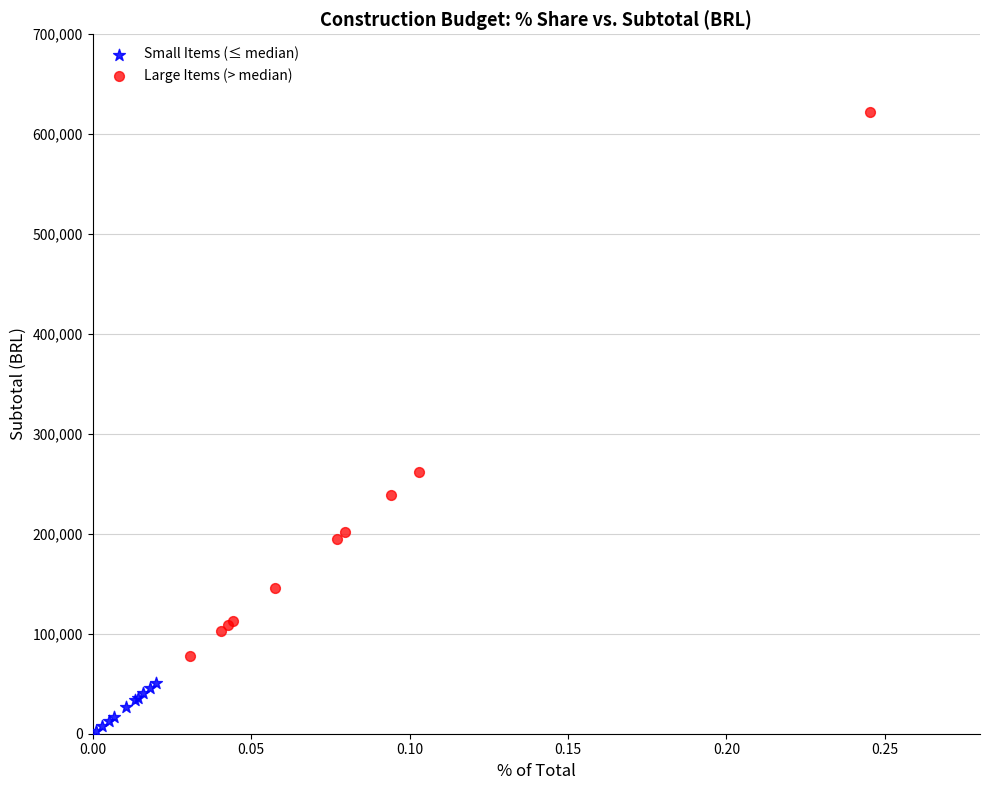

Which series contains the lowest Y value?

Small Items (≤ median)